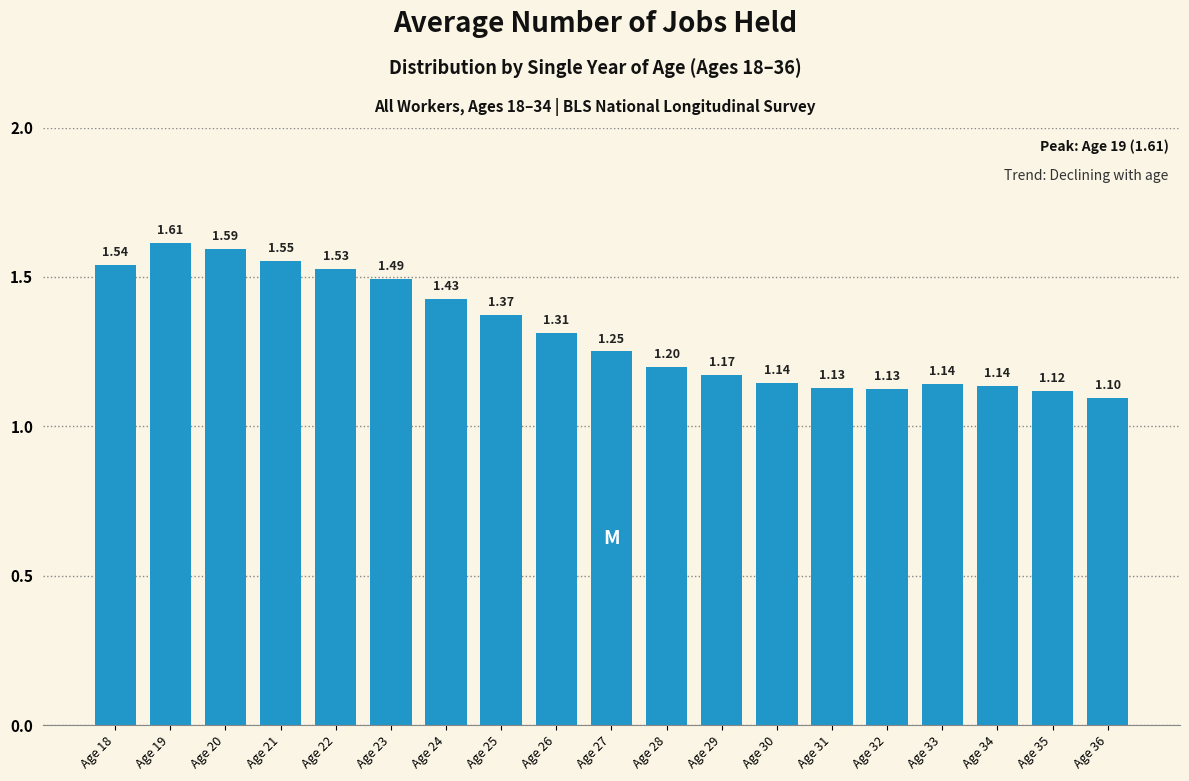

What is the sum of the values at Age 29 and Age 31?

2.3